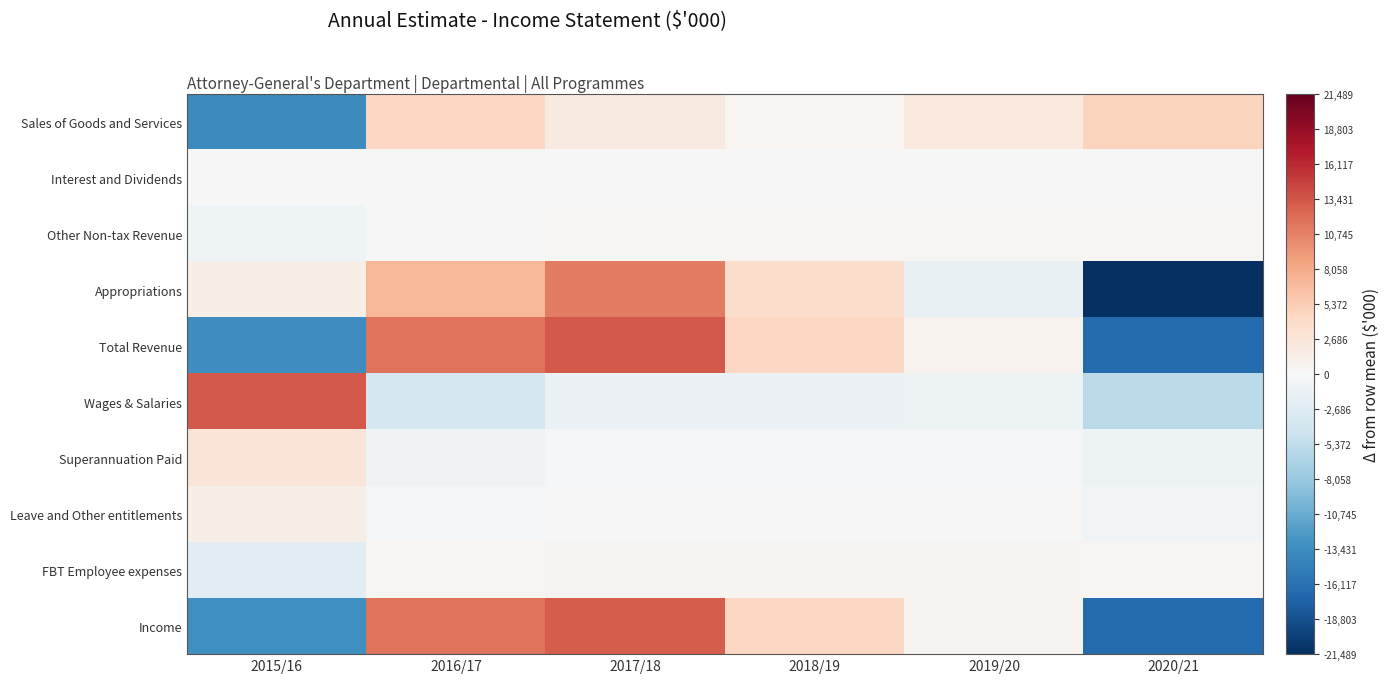

Reading left to right, list all the values displayed in this chart.

Sales of Goods and Services: 2015/16=-13696.8	2016/17=4532.2	2017/18=1910.2	2018/19=412.2	2019/20=2113.2	2020/21=4729.2
Interest and Dividends: 2015/16=65.8	2016/17=26.8	2017/18=-23.2	2018/19=-23.2	2019/20=-23.2	2020/21=-23.2
Other Non-tax Revenue: 2015/16=-975.8	2016/17=-96.8	2017/18=268.2	2018/19=268.2	2019/20=268.2	2020/21=268.2
Appropriations: 2015/16=1279.8	2016/17=7155.8	2017/18=10950.8	2018/19=3774.8	2019/20=-1672.2	2020/21=-21489.2
Total Revenue: 2015/16=-13327.0	2016/17=11618.0	2017/18=13106.0	2018/19=4432.0	2019/20=686.0	2020/21=-16515.0
Wages & Salaries: 2015/16=13173.3	2016/17=-3796.7	2017/18=-1270.7	2018/19=-1304.7	2019/20=-1080.7	2020/21=-5720.7
Superannuation Paid: 2015/16=2761.0	2016/17=-695.0	2017/18=-289.0	2018/19=-310.0	2019/20=-295.0	2020/21=-1172.0
Leave and Other entitlements: 2015/16=1277.5	2016/17=-489.5	2017/18=-65.5	2018/19=-55.5	2019/20=-59.5	2020/21=-607.5
FBT Employee expenses: 2015/16=-2298.3	2016/17=394.7	2017/18=522.7	2018/19=525.7	2019/20=556.7	2020/21=298.7
Income: 2015/16=-13207.0	2016/17=11594.0	2017/18=13082.0	2018/19=4408.0	2019/20=662.0	2020/21=-16539.0